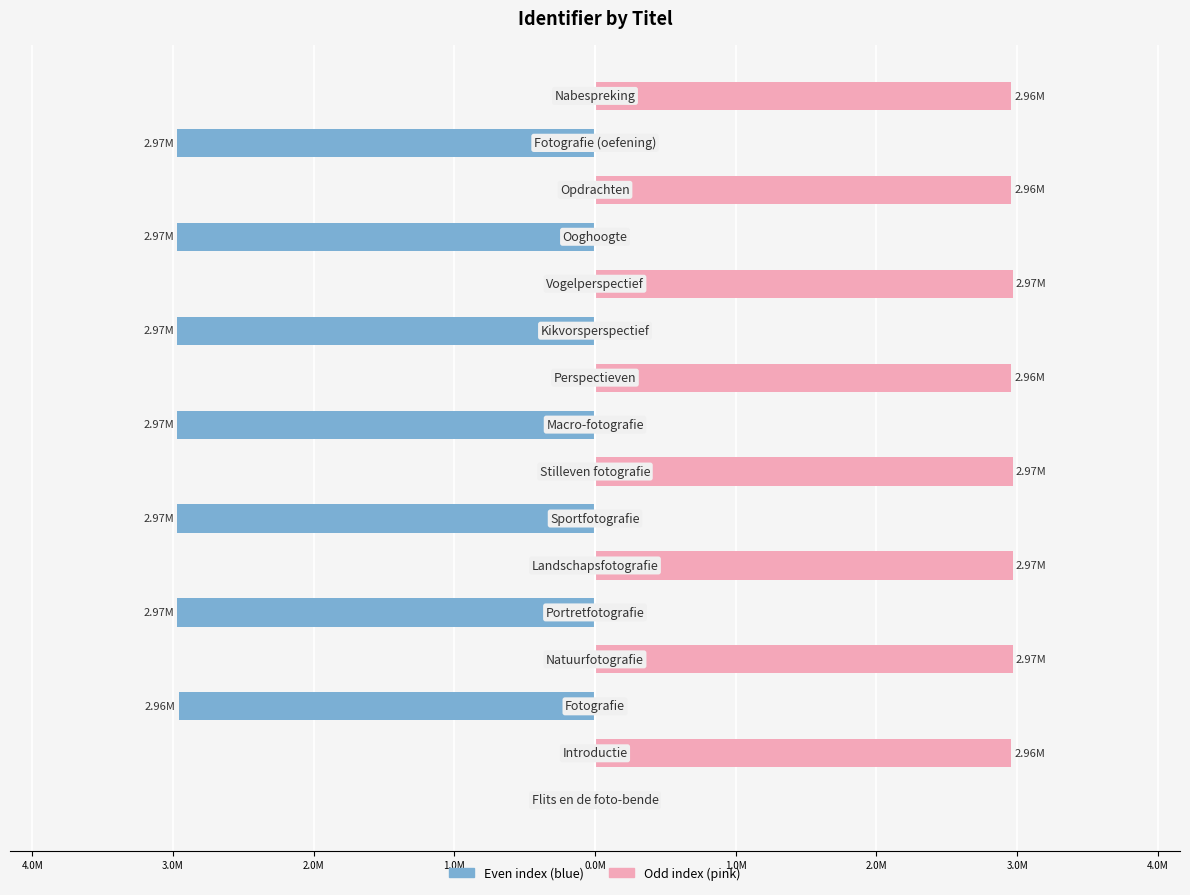

How many distinct data groups are displayed?

2